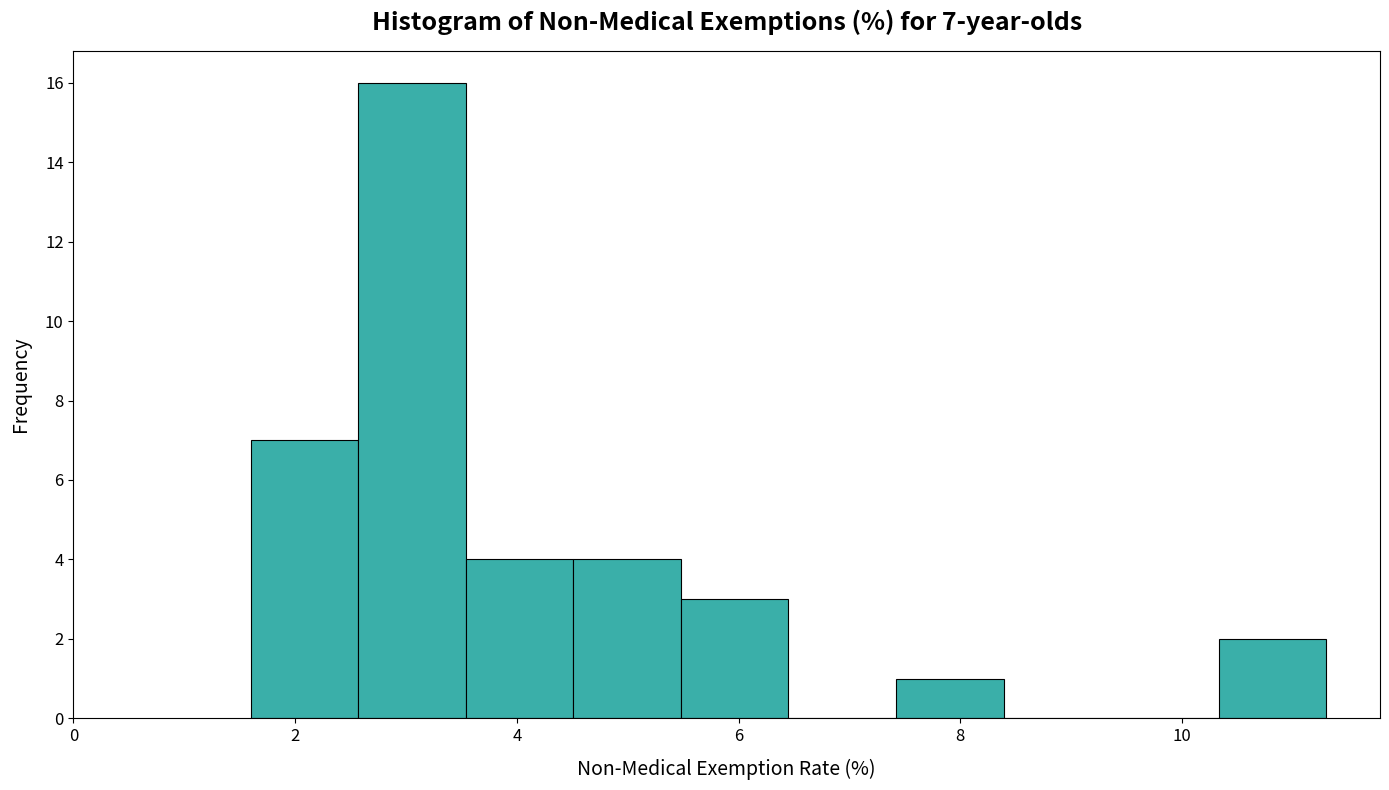

Over which range of the x-axis is the bar tallest?

2.6 to 3.6